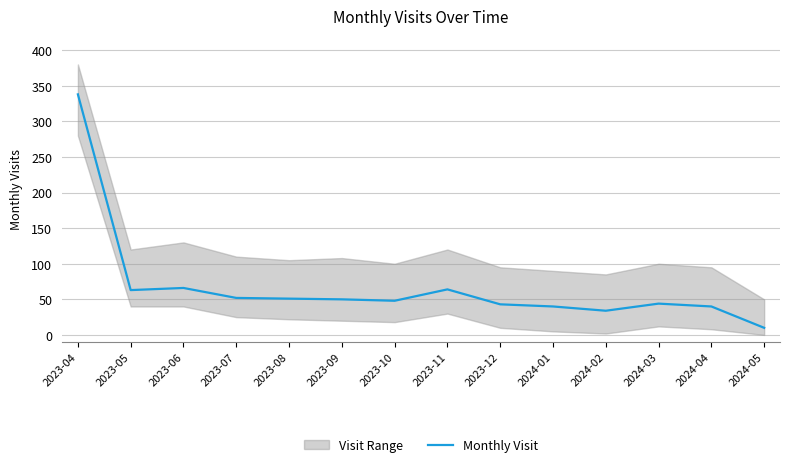

Reading left to right, list all the values displayed in this chart.

2023-04=338	2023-05=63	2023-06=66	2023-07=52	2023-08=51	2023-09=50	2023-10=48	2023-11=64	2023-12=43	2024-01=40	2024-02=34	2024-03=44	2024-04=40	2024-05=10